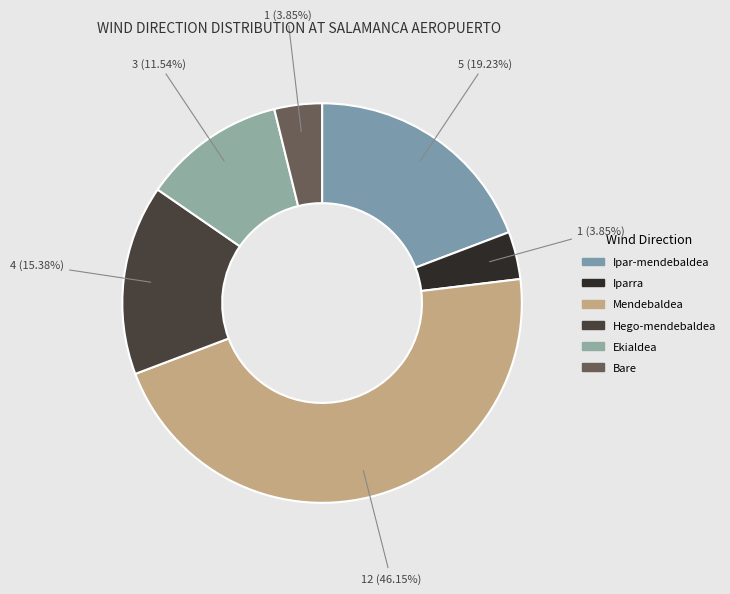

How many slices are in this pie chart?

6